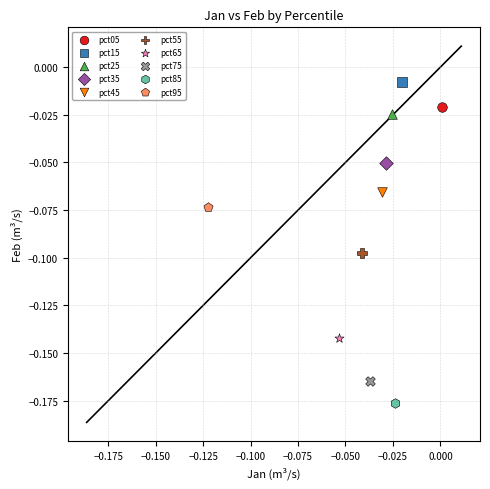

What are all the series names shown in the legend?

pct05, pct15, pct25, pct35, pct45, pct55, pct65, pct75, pct85, pct95